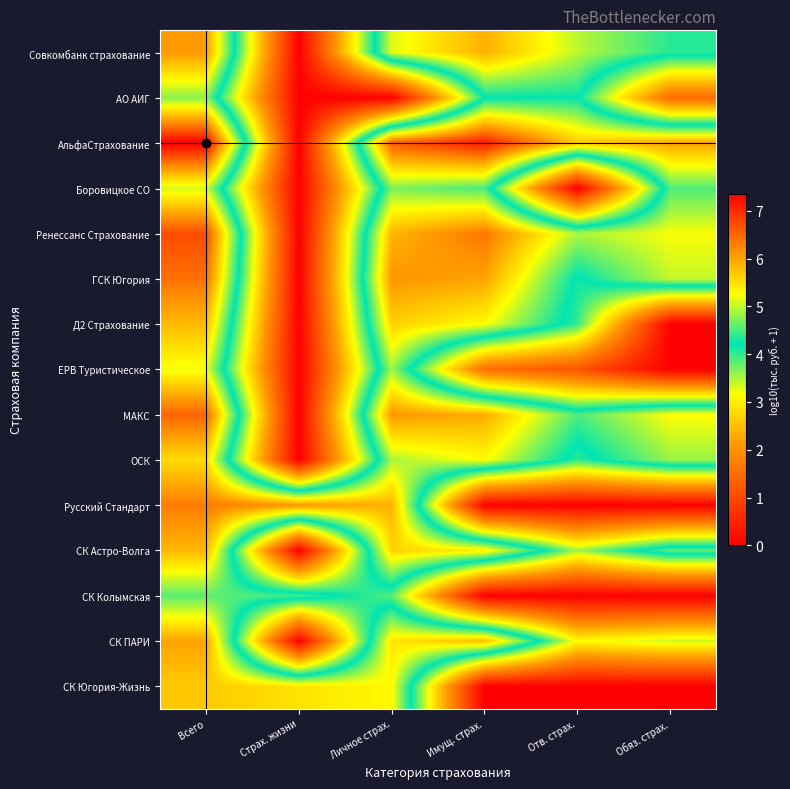

What is the total value across all series at Всего?

88.0